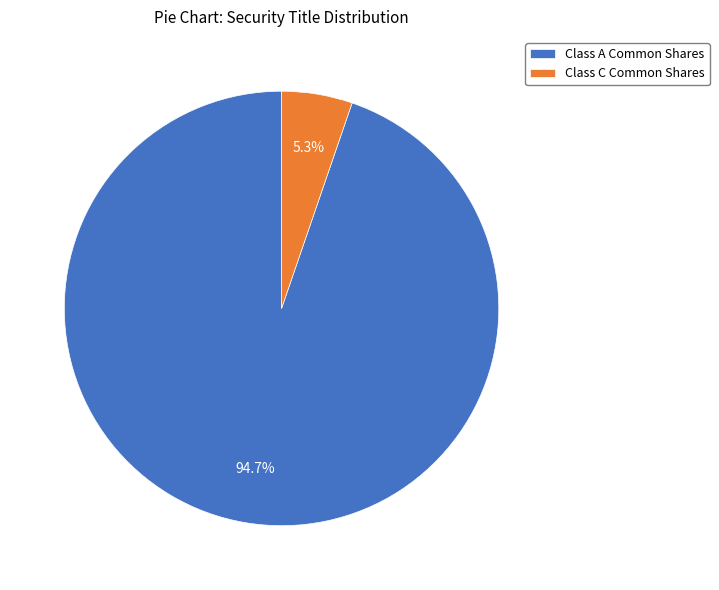

How many slices are in this pie chart?

2